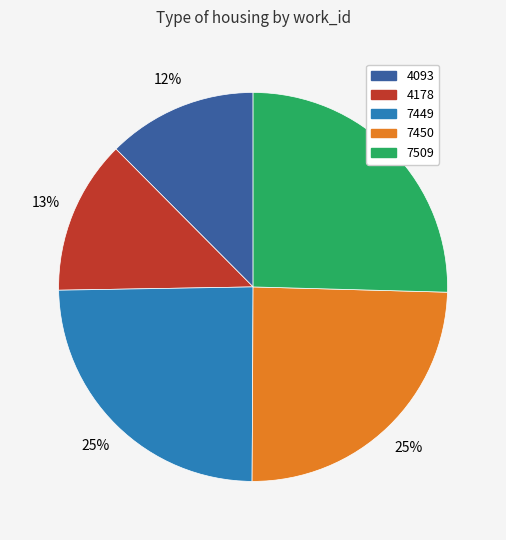

Does 7450 account for over 50% of the chart?

No